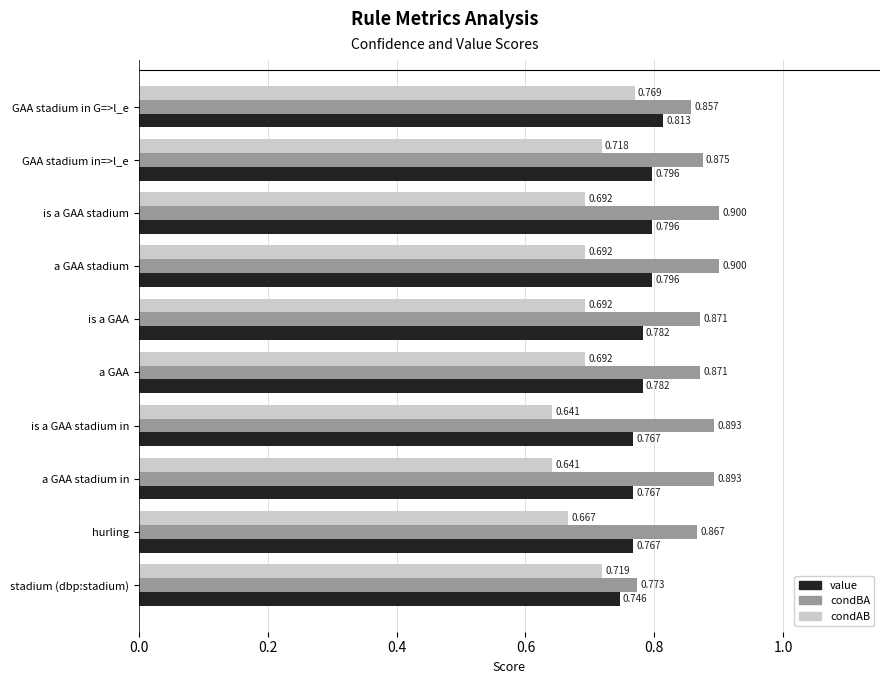

Which series has the widest spread of values?

condAB